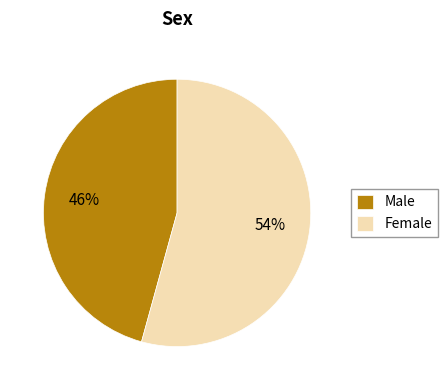

Is there any slice that represents more than half of the pie?

Yes